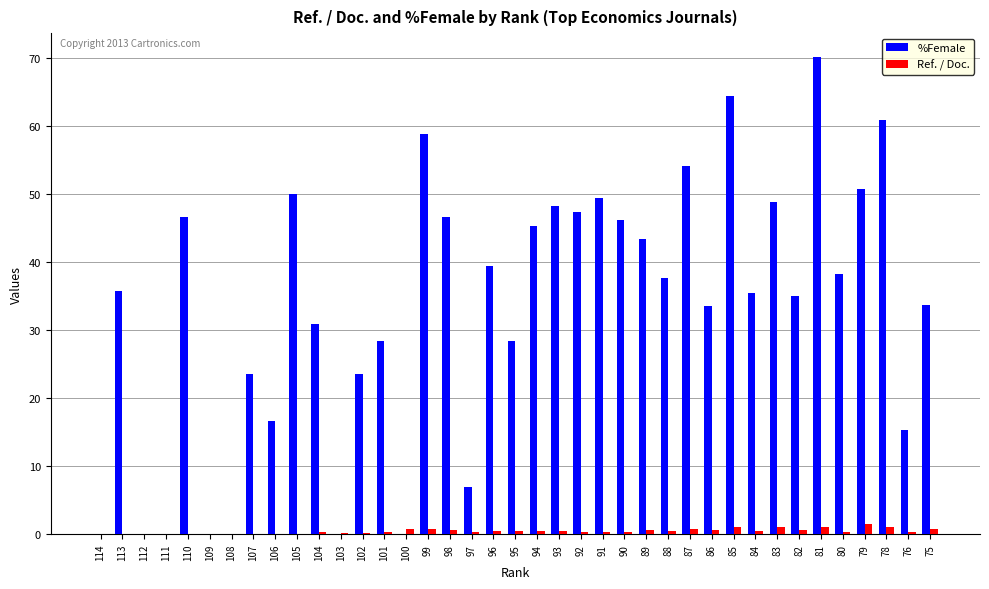

How many groups of bars are there?

39